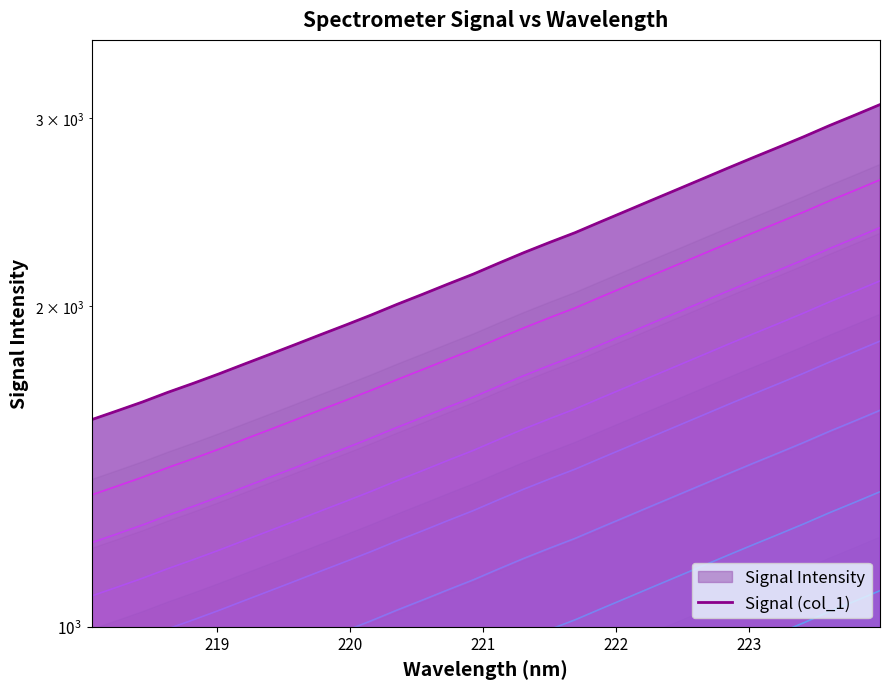

Reading left to right, list all the values displayed in this chart.

1564.0	1593.9	1625.0	1659.2	1691.8	1726.5	1763.5	1800.9	1839.4	1879.3	1919.4	1961.4	2006.3	2050.2	2096.1	2141.9	2193.1	2244.2	2293.6	2342.4	2397.9	2453.9	2511.6	2570.2	2630.4	2692.3	2754.4	2817.0	2881.9	2951.4	3018.7	3089.0